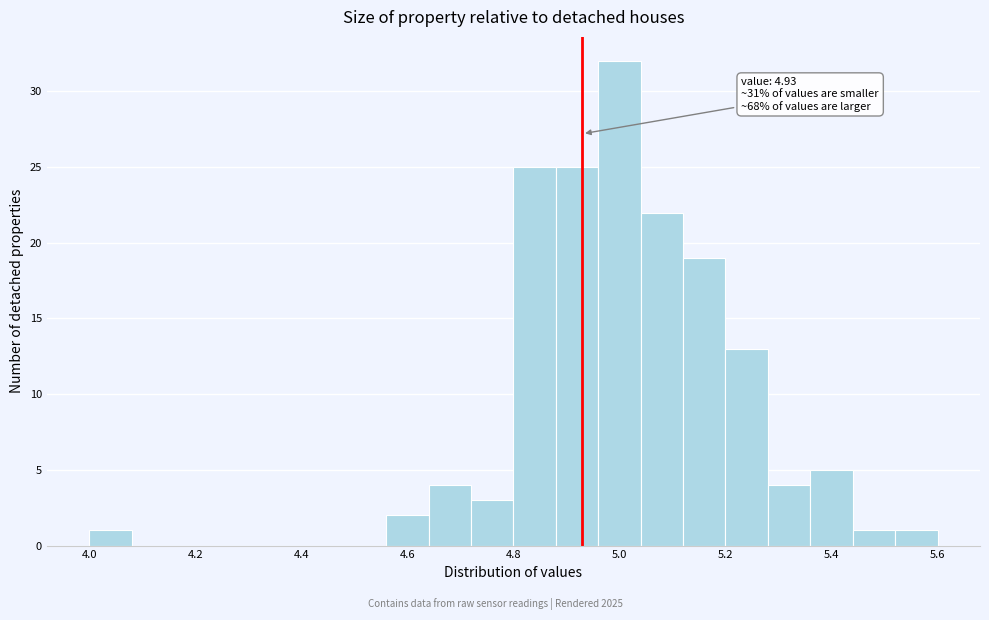

Which range on the x-axis has the tallest bar?

4.96 to 5.04